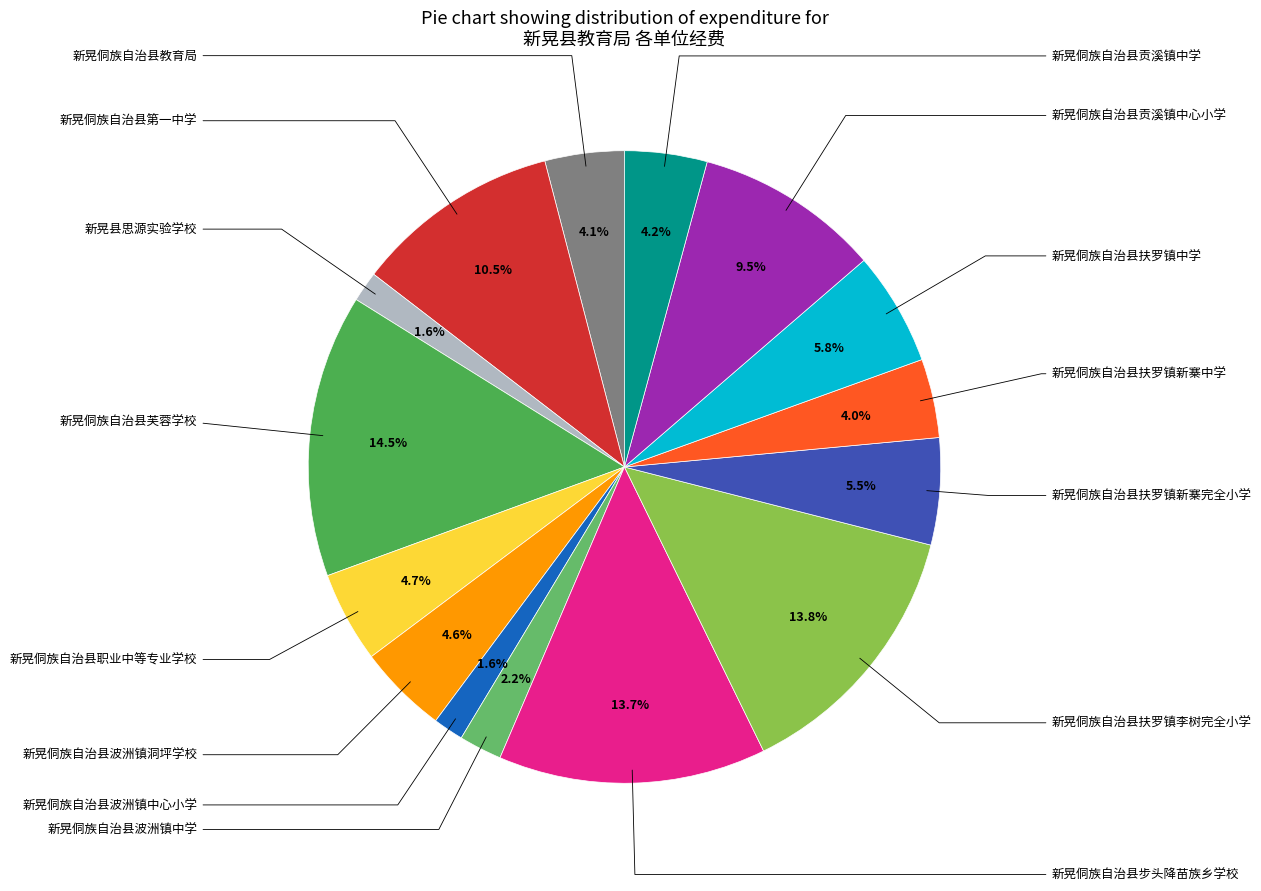

Rank the categories by value from lowest to highest.

新晃县思源实验学校, 新晃侗族自治县波洲镇中心小学, 新晃侗族自治县波洲镇中学, 新晃侗族自治县扶罗镇新寨中学, 新晃侗族自治县教育局, 新晃侗族自治县贡溪镇中学, 新晃侗族自治县波洲镇洞坪学校, 新晃侗族自治县职业中等专业学校, 新晃侗族自治县扶罗镇新寨完全小学, 新晃侗族自治县扶罗镇中学, 新晃侗族自治县贡溪镇中心小学, 新晃侗族自治县第一中学, 新晃侗族自治县步头降苗族乡学校, 新晃侗族自治县扶罗镇李树完全小学, 新晃侗族自治县芙蓉学校